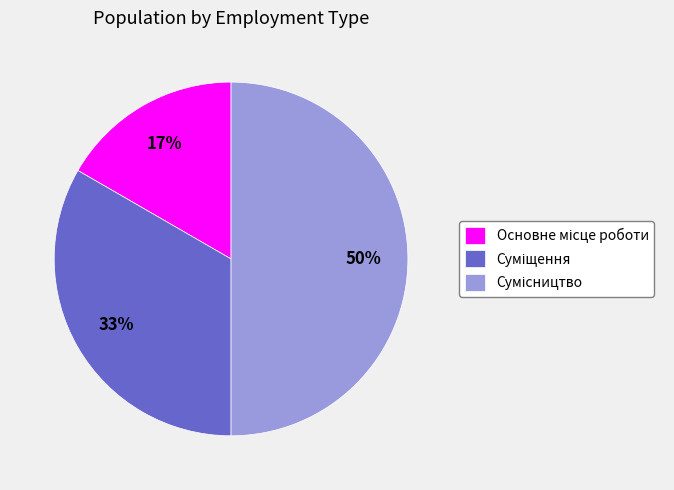

To the nearest percent, what is the average slice percentage?

33%